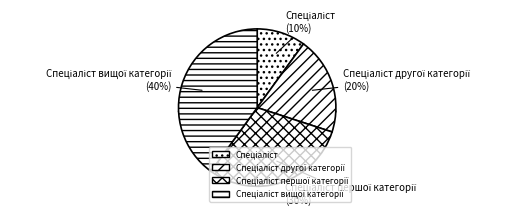

To the nearest percent, what is the difference between the Спеціаліст другої категорії and Спеціаліст вищої категорії slice percentages?

20%